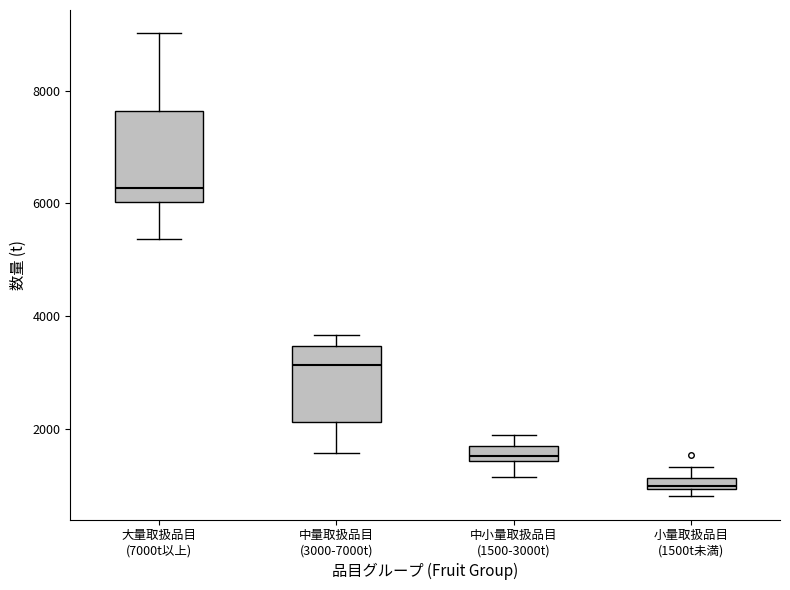

Comparing the boxes themselves (not the whiskers), which one is the tallest?

大量取扱品目 (7000t以上)